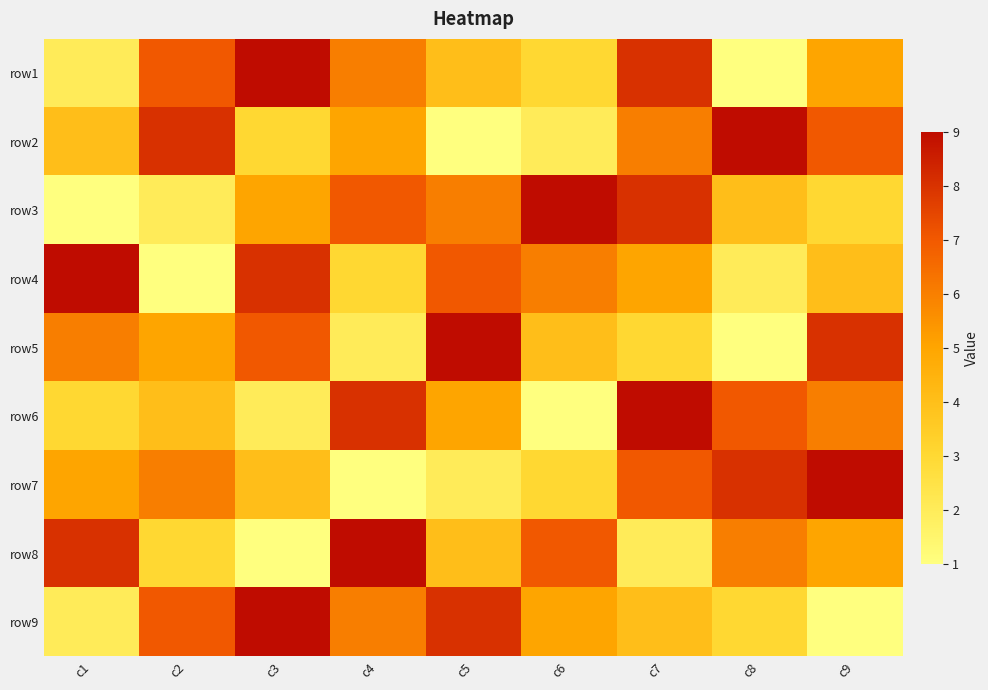

Reading right to left, what are all the values shown in this chart?

row1: c9=5	c8=1	c7=8	c6=3	c5=4	c4=6	c3=9	c2=7	c1=2
row2: c9=7	c8=9	c7=6	c6=2	c5=1	c4=5	c3=3	c2=8	c1=4
row3: c9=3	c8=4	c7=8	c6=9	c5=6	c4=7	c3=5	c2=2	c1=1
row4: c9=4	c8=2	c7=5	c6=6	c5=7	c4=3	c3=8	c2=1	c1=9
row5: c9=8	c8=1	c7=3	c6=4	c5=9	c4=2	c3=7	c2=5	c1=6
row6: c9=6	c8=7	c7=9	c6=1	c5=5	c4=8	c3=2	c2=4	c1=3
row7: c9=9	c8=8	c7=7	c6=3	c5=2	c4=1	c3=4	c2=6	c1=5
row8: c9=5	c8=6	c7=2	c6=7	c5=4	c4=9	c3=1	c2=3	c1=8
row9: c9=1	c8=3	c7=4	c6=5	c5=8	c4=6	c3=9	c2=7	c1=2